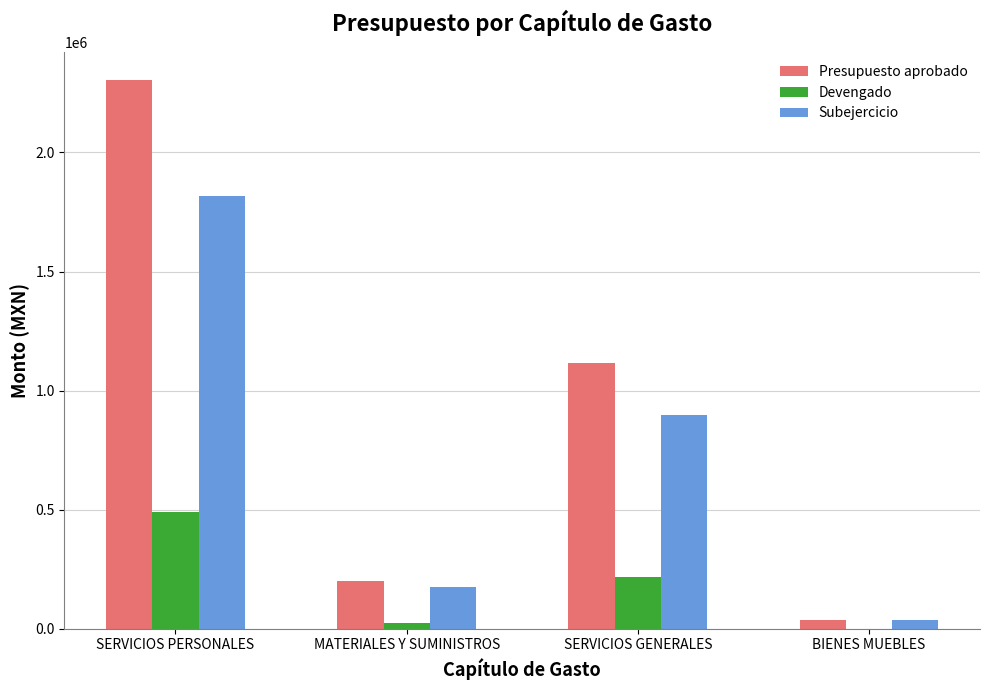

What is the greatest value displayed?

2306062.0